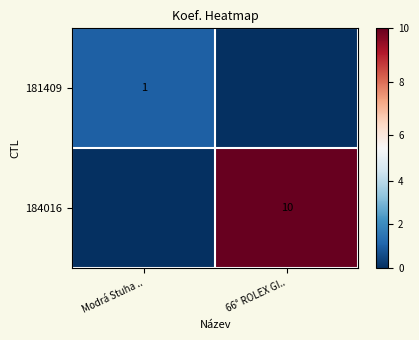

True or false: 181409 has a value of 1 at Modrá Stuha ...

True